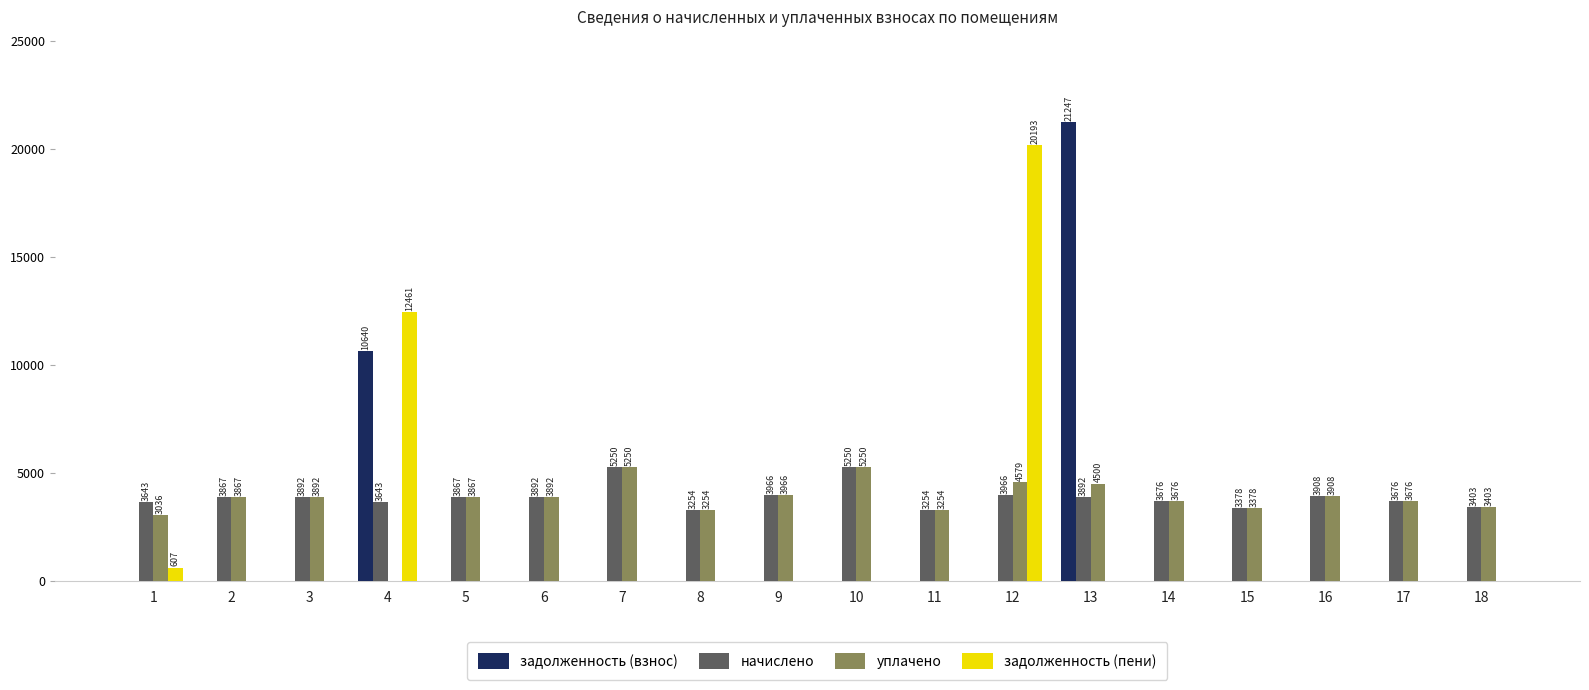

The задолженность (взнос) series shows 31476.7 at 13. True or false?

False